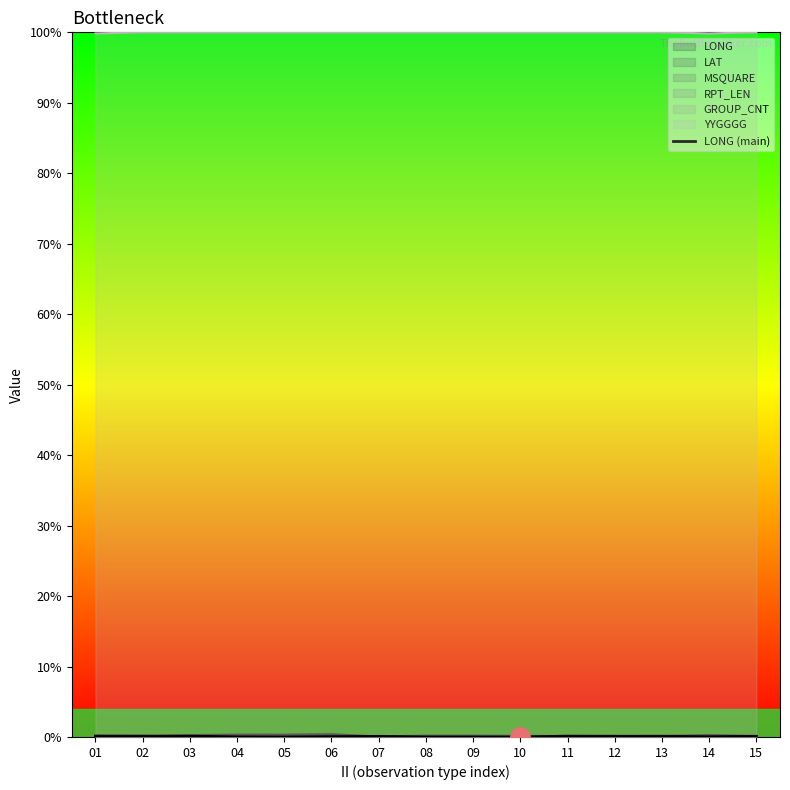

What is the difference between the maximum and second lowest values?

0.2